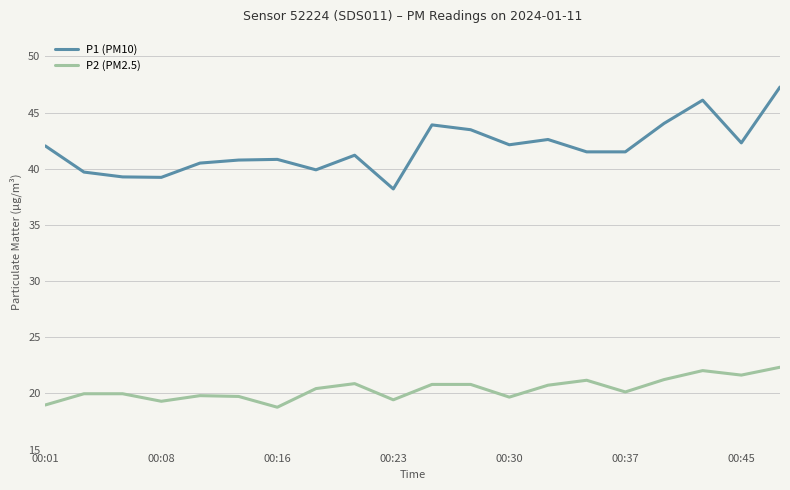

True or false: P1 (PM10) and P2 (PM2.5) intersect in this chart.

False